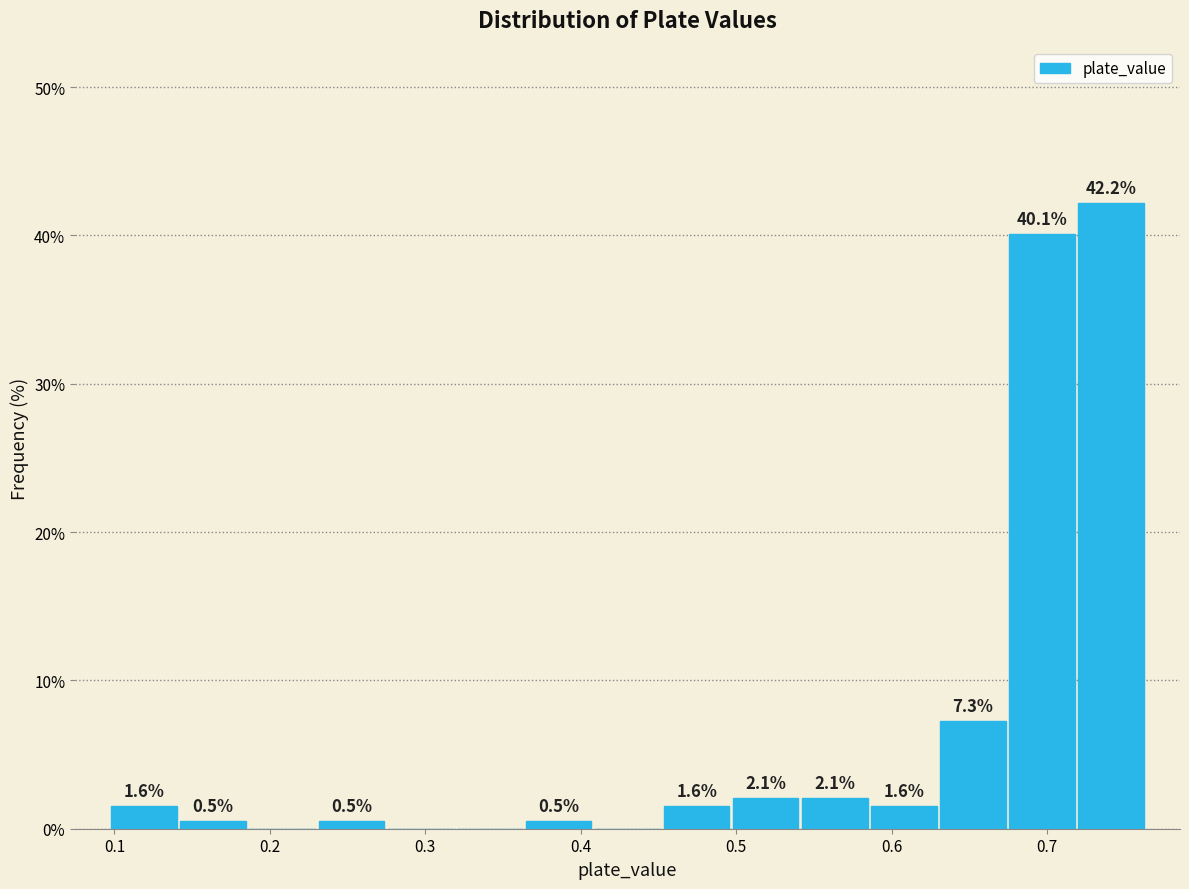

Which range on the x-axis has the tallest bar?

0.72 to 0.76